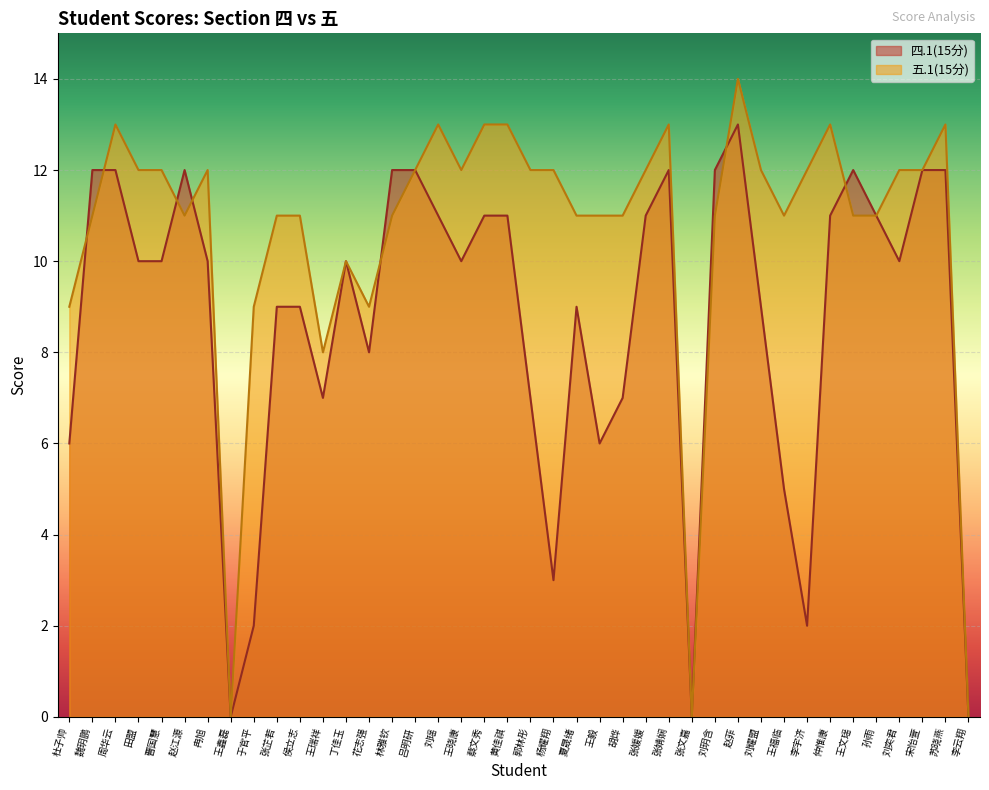

The value of 四.1(15分) at 丁佳玉 is 10. True or false?

True